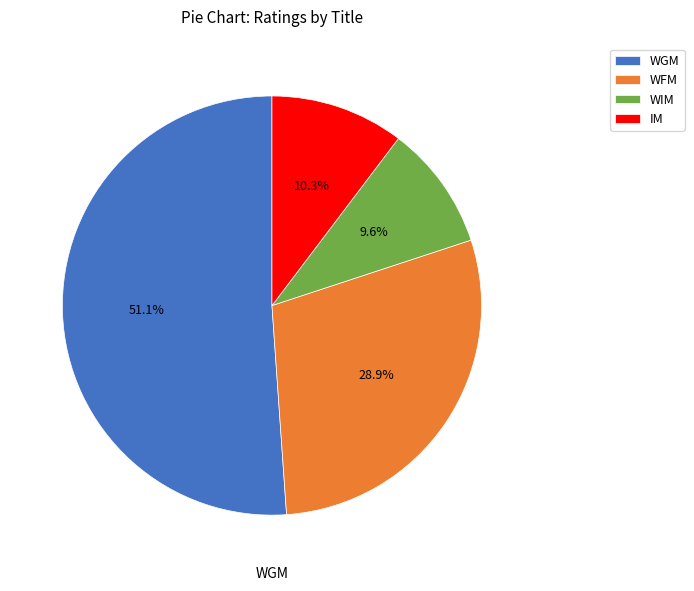

Is there a majority slice in this chart?

Yes